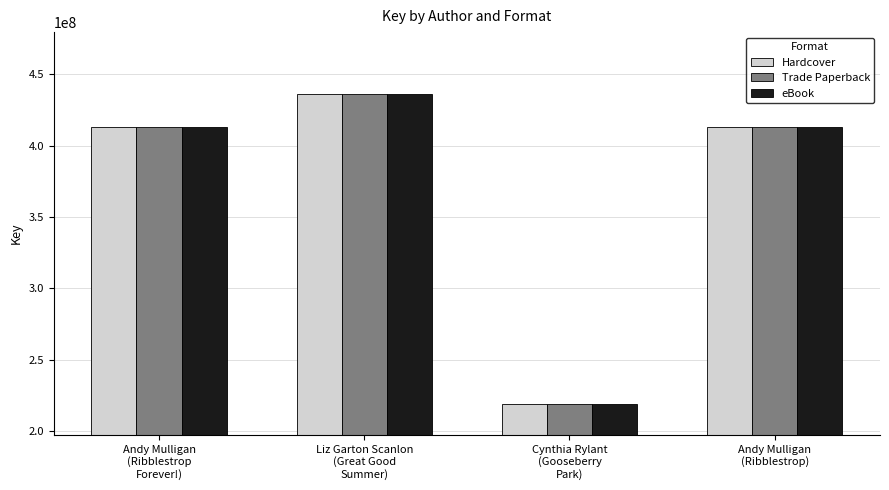

What is the difference between the maximum and minimum values in the eBook series?

217179484